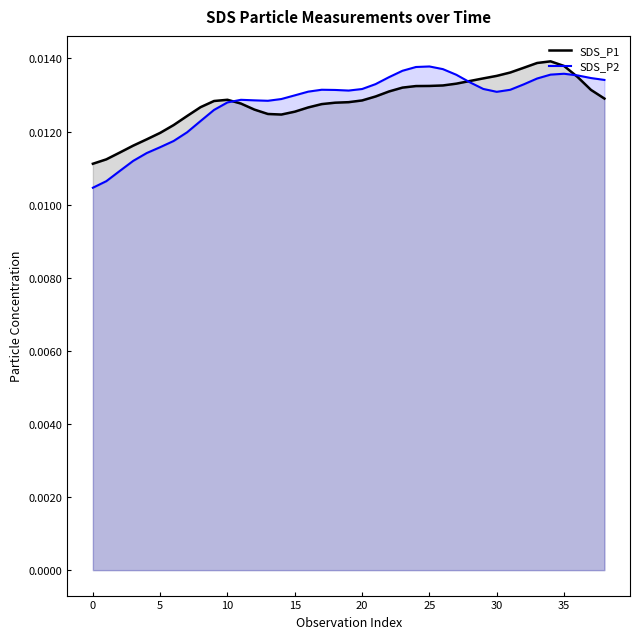

Which series has the largest range (max minus min)?

SDS_P2